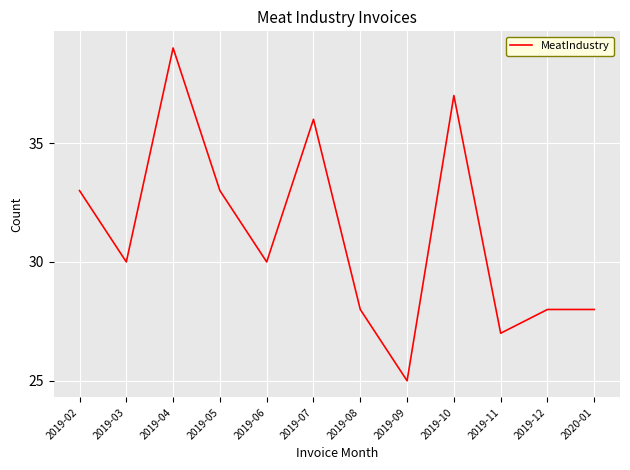

What is the change in value from 2019-02 to 2019-11?

-6